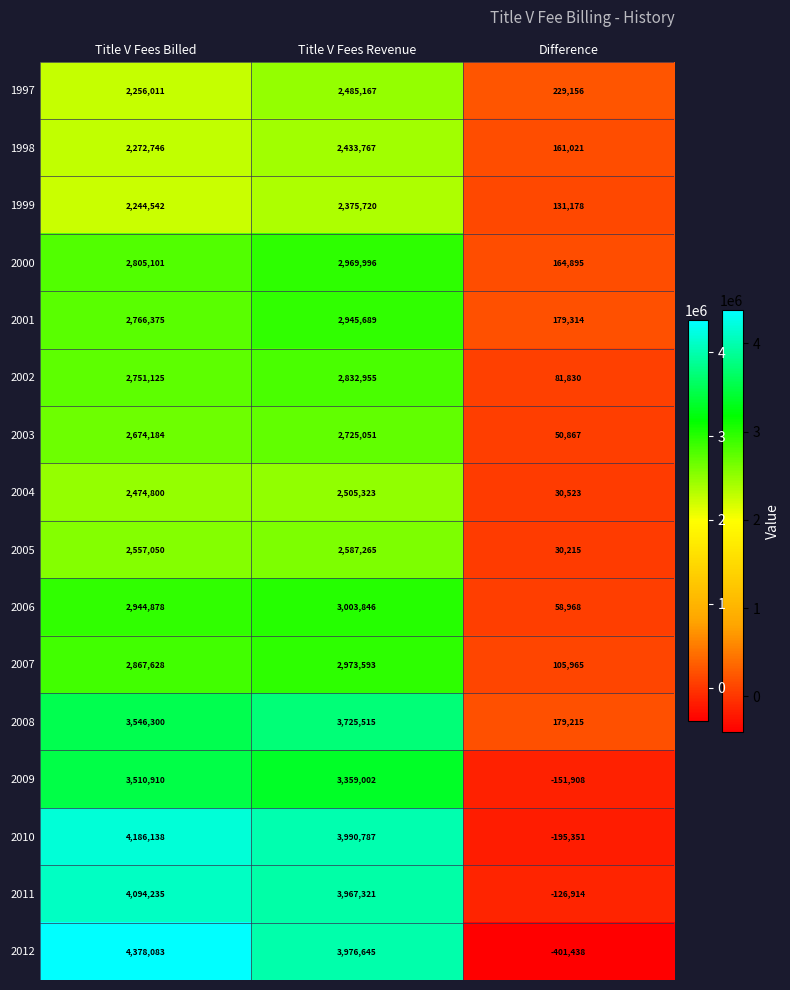

What is the sum of the 2001 values at Title V Fees Revenue and Title V Fees Billed?

5712064